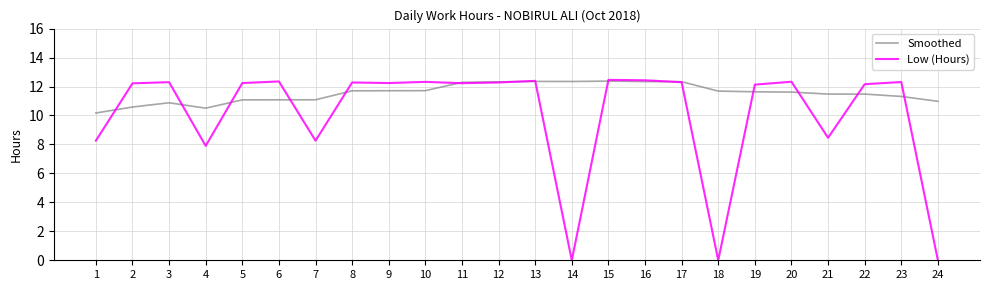

Where do Smoothed and Low (Hours) first cross each other?

1 and 2